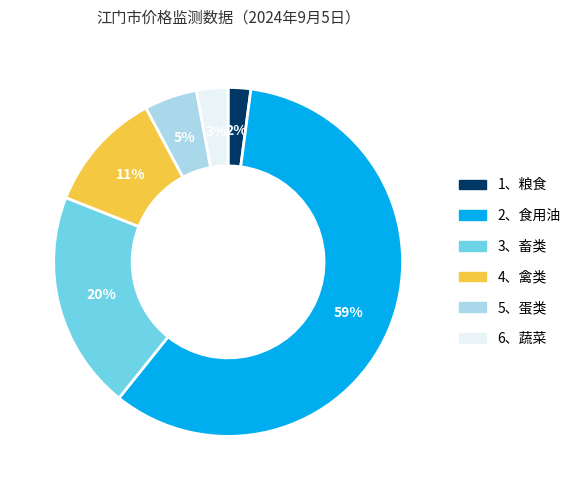

What percentage is the 2、食用油 slice, to the nearest percent?

59%